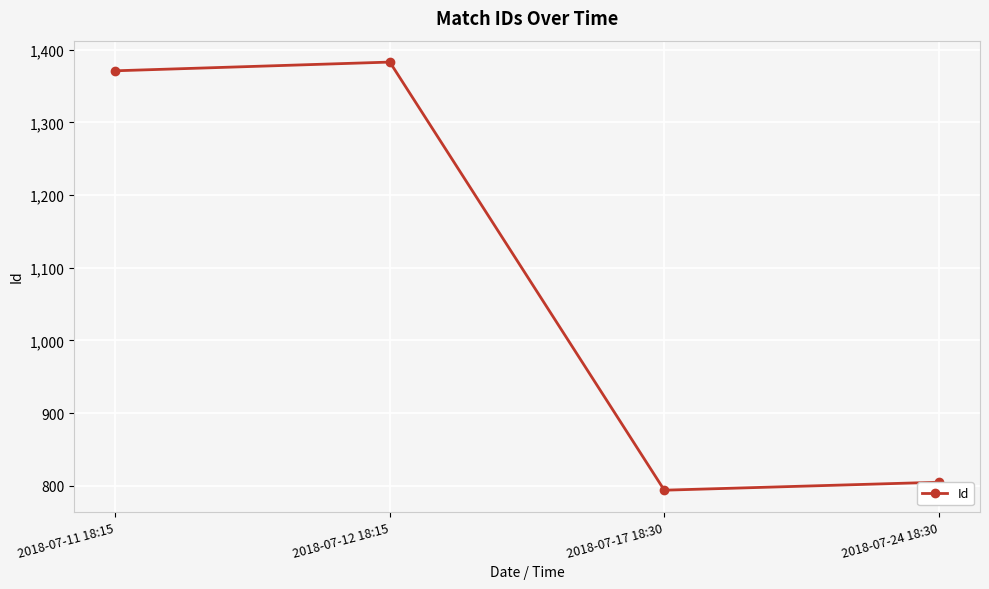

What is the average value?

1088